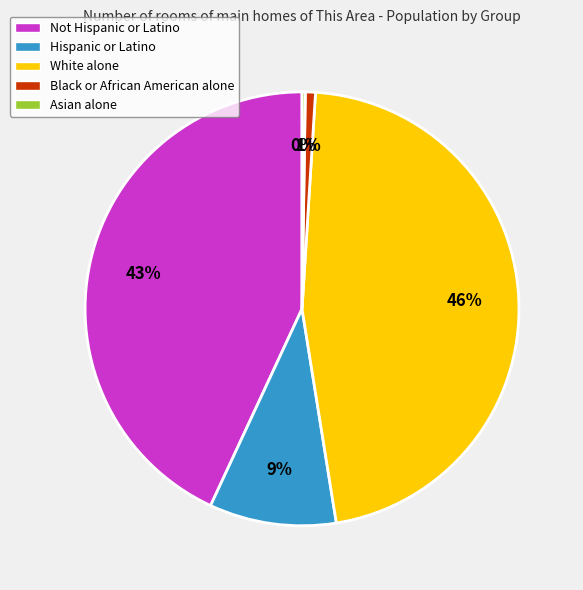

Is it true that Not Hispanic or Latino is 50% of the pie?

False